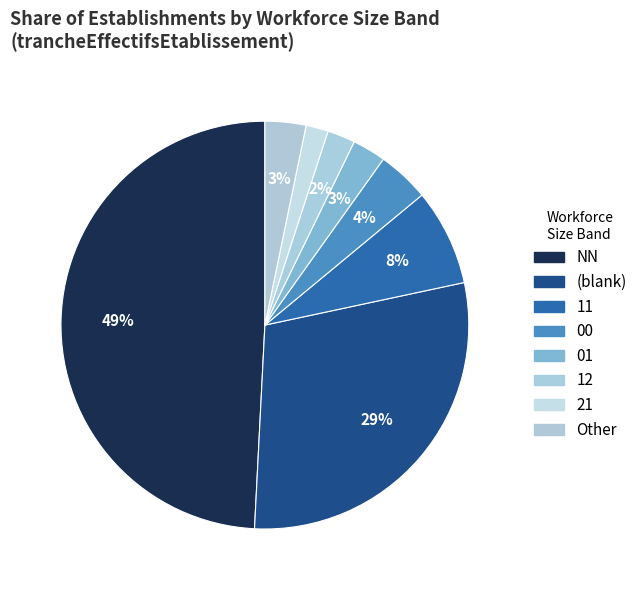

Which category has the biggest portion of the pie?

NN